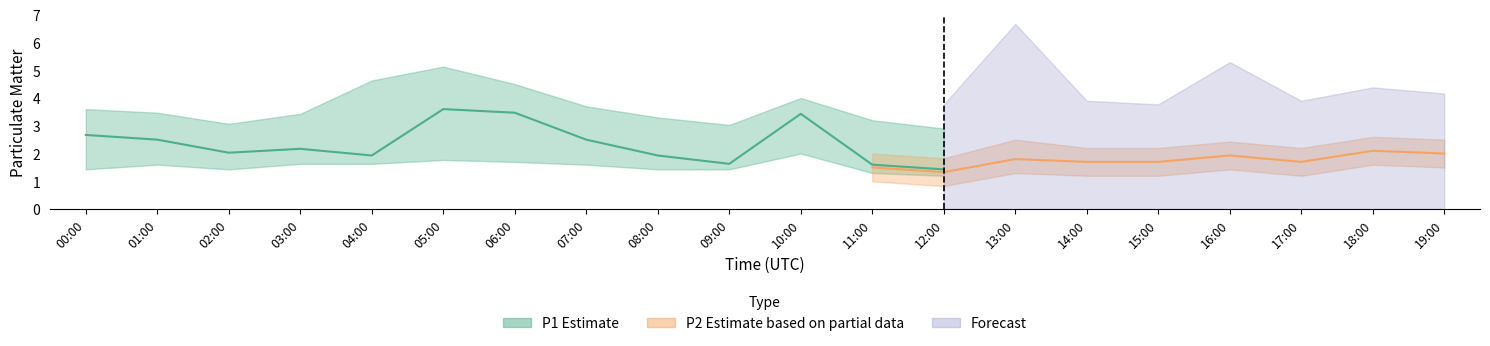

What is the average value of the P1_upper series?

3.6